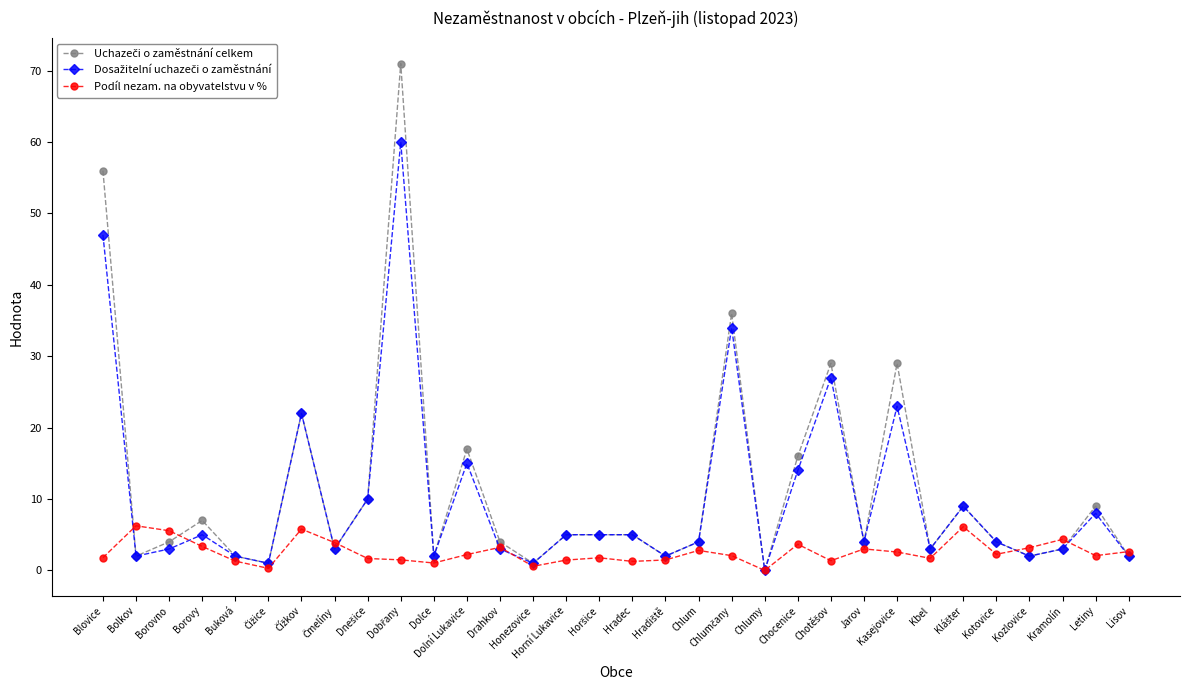

True or false: Podíl nezam. na obyvatelstvu v % has a value of 3.2 at Drahkov.

True